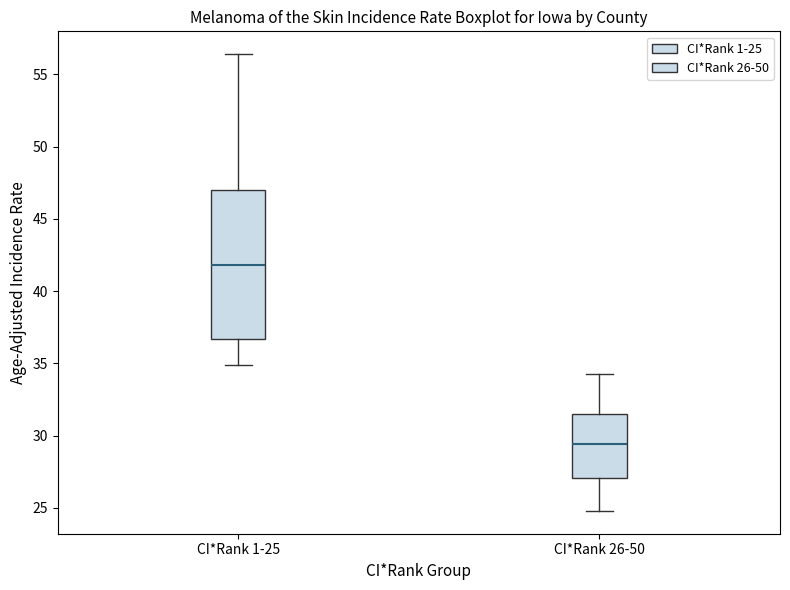

Reading left to right, read every box against the y-axis: the position of its median line, the range the box covers, and the ends of its whiskers. The values are not printed on the chart, so give them approximately, as read against the axis.

CI*Rank 1-25: median 42.0, box 36.5 to 47.0, whiskers 35.0 to 56.5
CI*Rank 26-50: median 29.5, box 27.0 to 31.5, whiskers 25.0 to 34.5